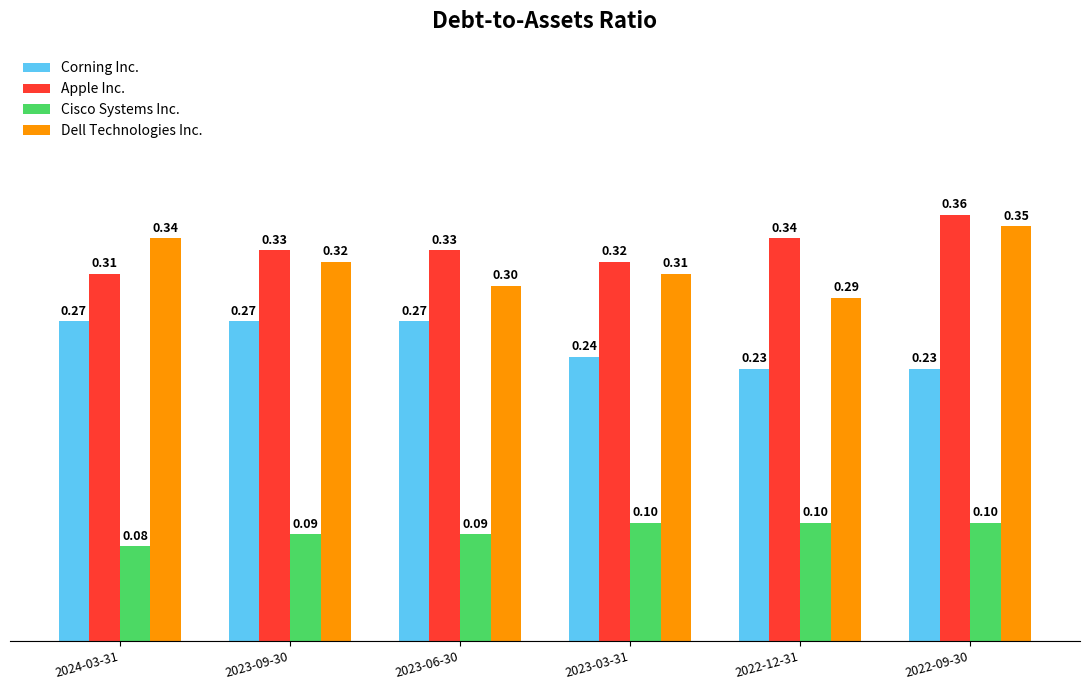

What is the sum of all Cisco Systems Inc. values?

0.6